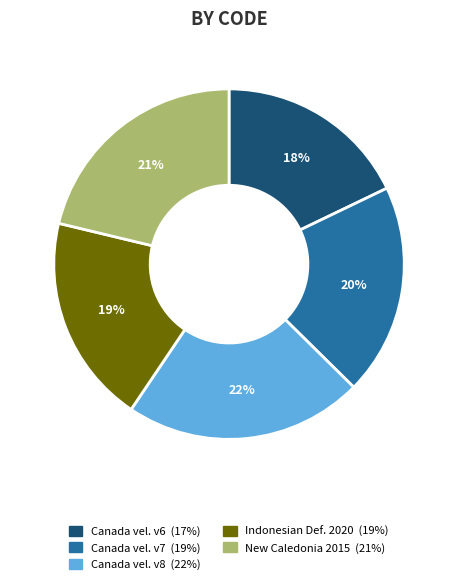

How many slices are in this pie chart?

5